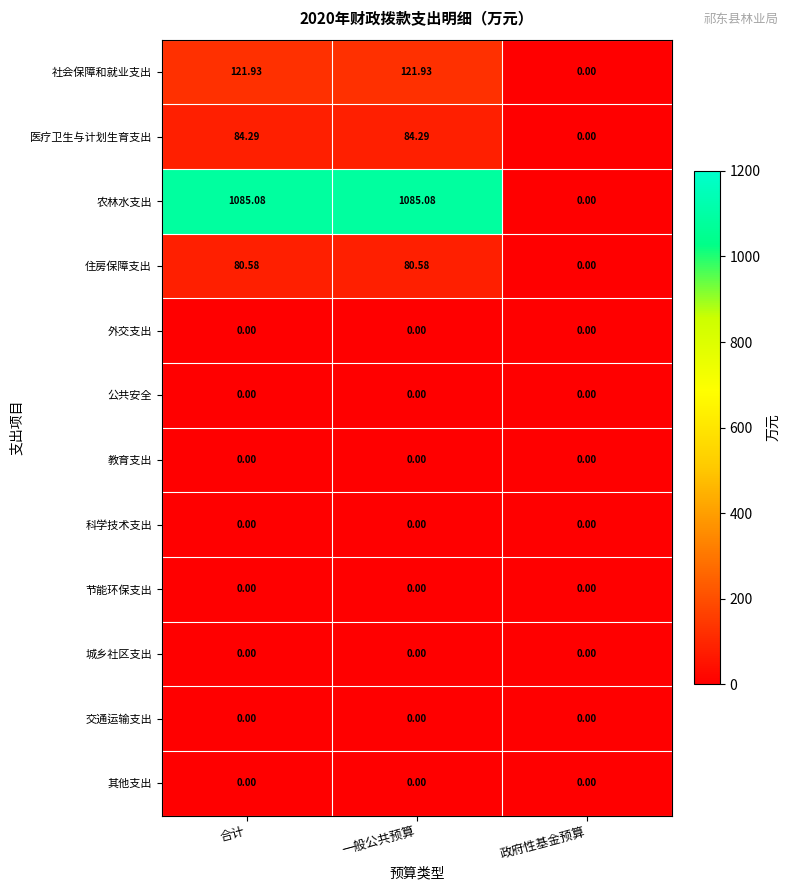

Which series changed the most between 一般公共预算 and 政府性基金预算?

农林水支出